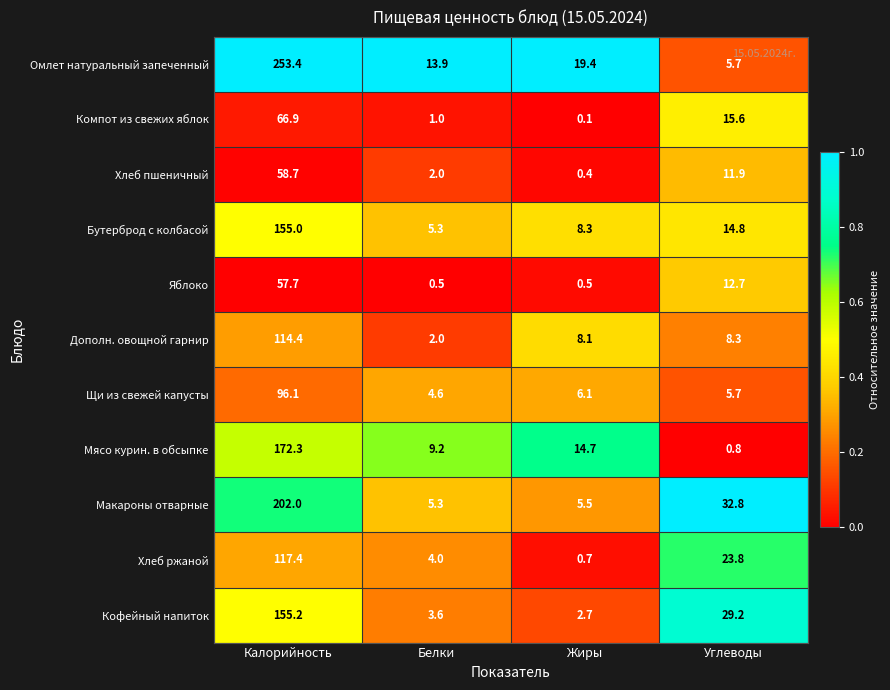

Which series has the widest spread of values?

Омлет натуральный запеченный